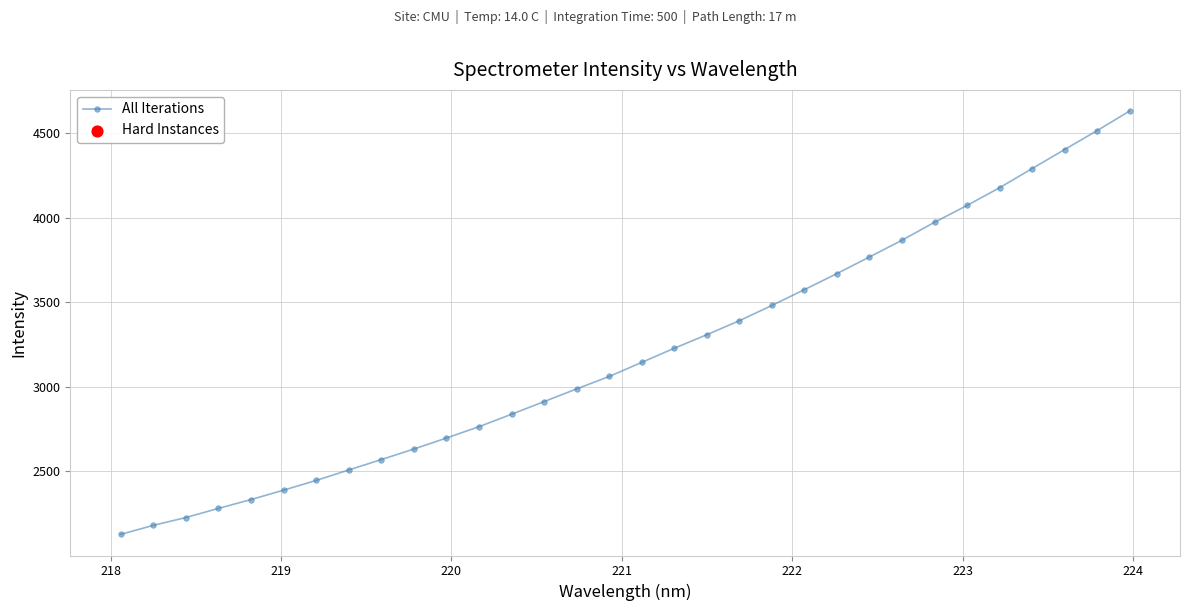

What is the minimum value shown in the chart?

2126.2